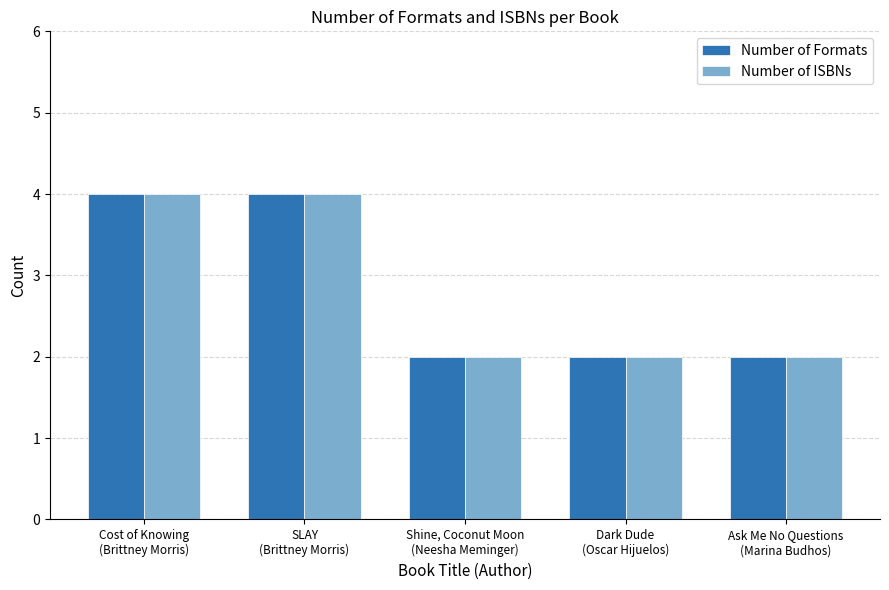

What is the highest value of the Number of Formats series?

4